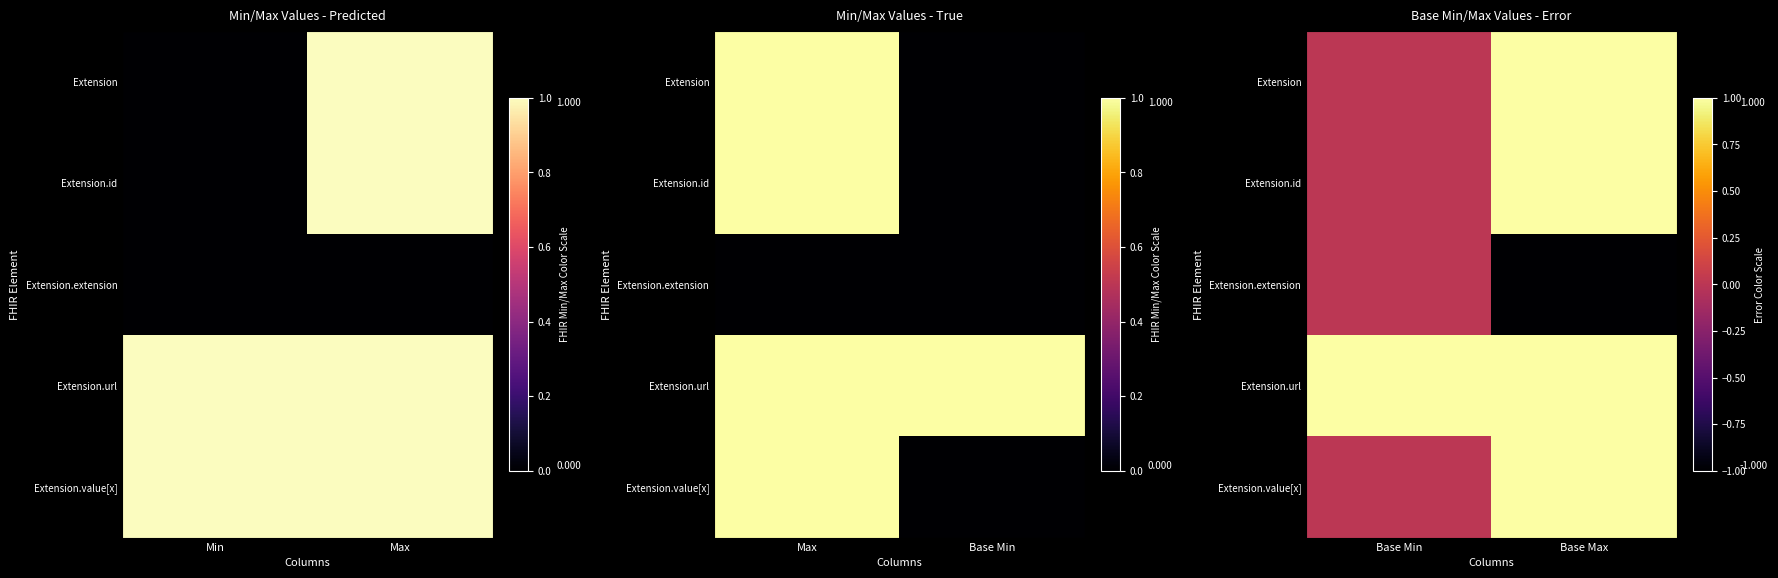

What is the minimum value shown in the chart?

-1